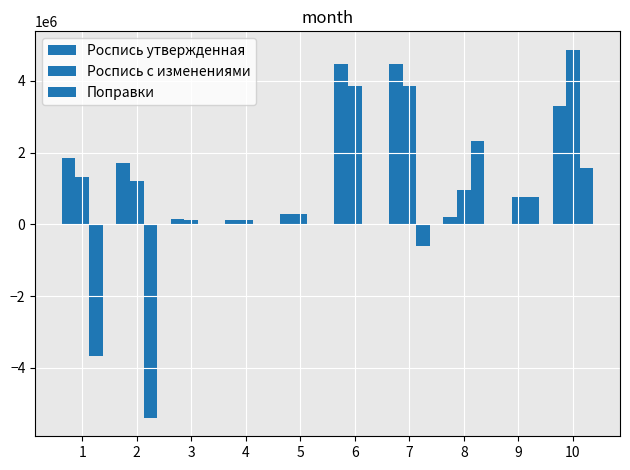

Reading left to right, list all the values displayed in this chart.

Роспись утвержденная: 1843958.0	1696174.0	147784.0	125335.9	289347.8	4465385.0	4465385.0	210000.0	0.0	3298309.0
Роспись с изменениями: 1325958.0	1196174.0	129784.0	129878.1	274536.4	3865385.0	3865385.0	959214.6	754000.0	4868463.0
Поправки: -3677470.3	-5399000.0	-18000.0	4542.2	-14811.4	15713.0	-600000.0	2334086.0	754000.0	1580086.0